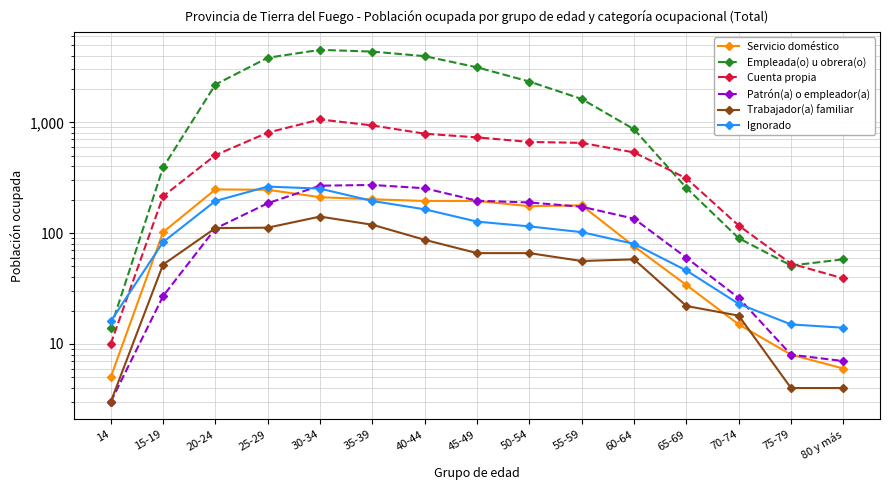

Read the Patrón(a) o empleador(a) value at 45-49, to the nearest 5.

195